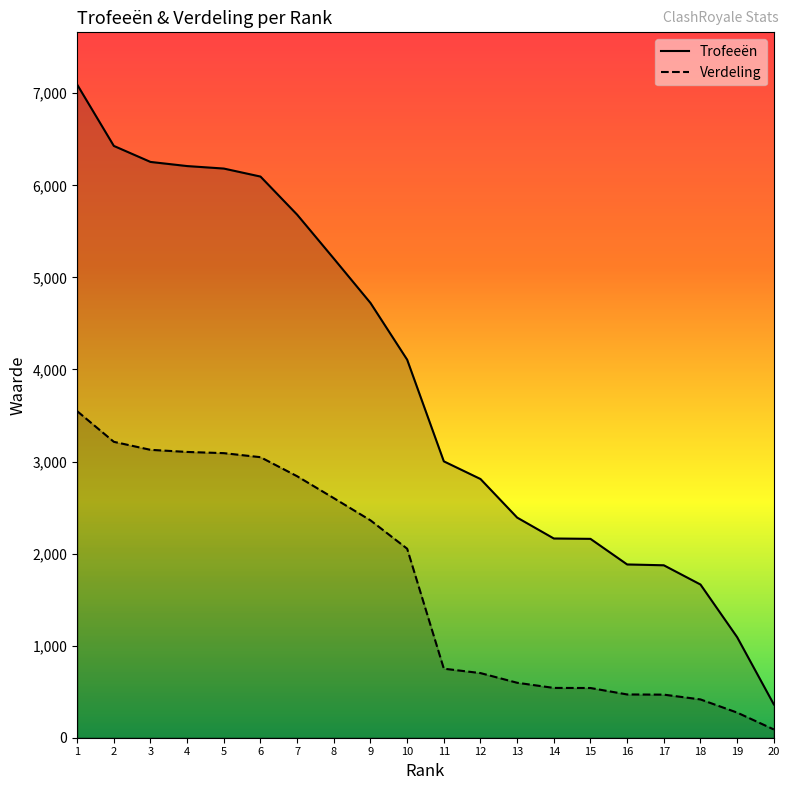

At which category is the sum across all series the highest?

1